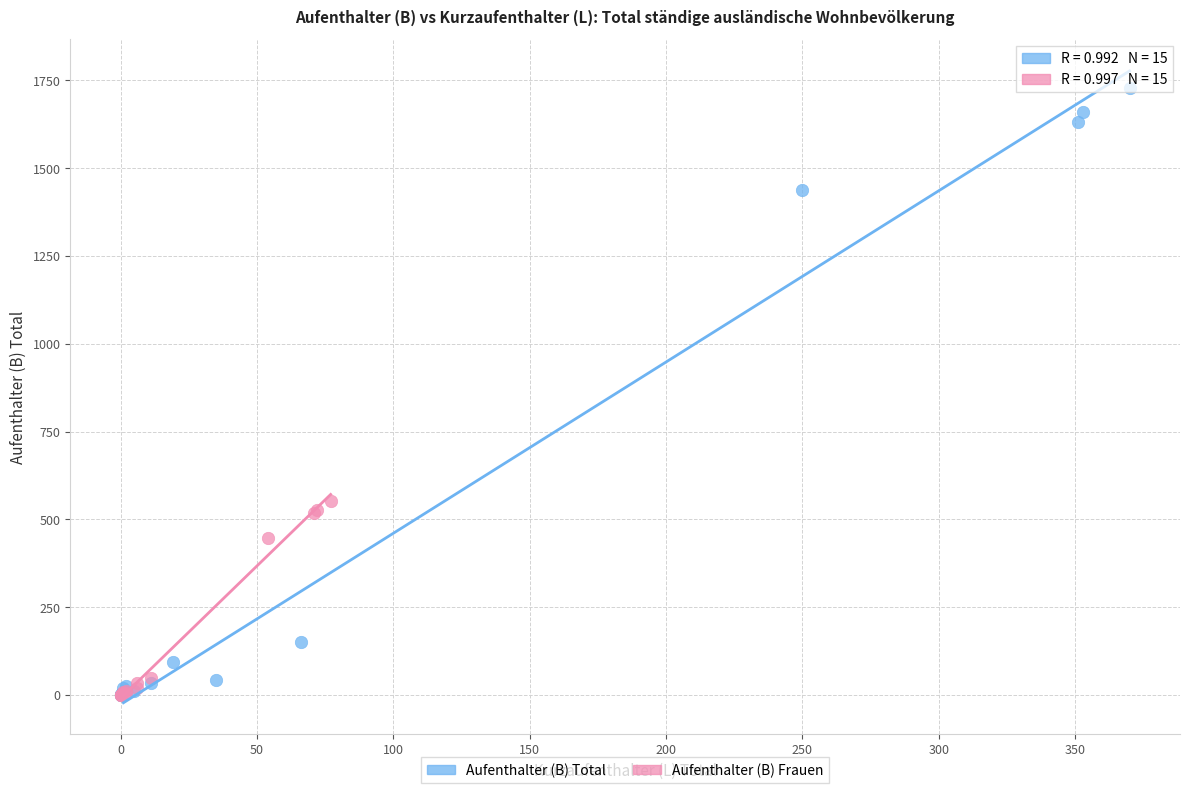

Which series has the widest spread of Y values?

Aufenthalter (B) Total